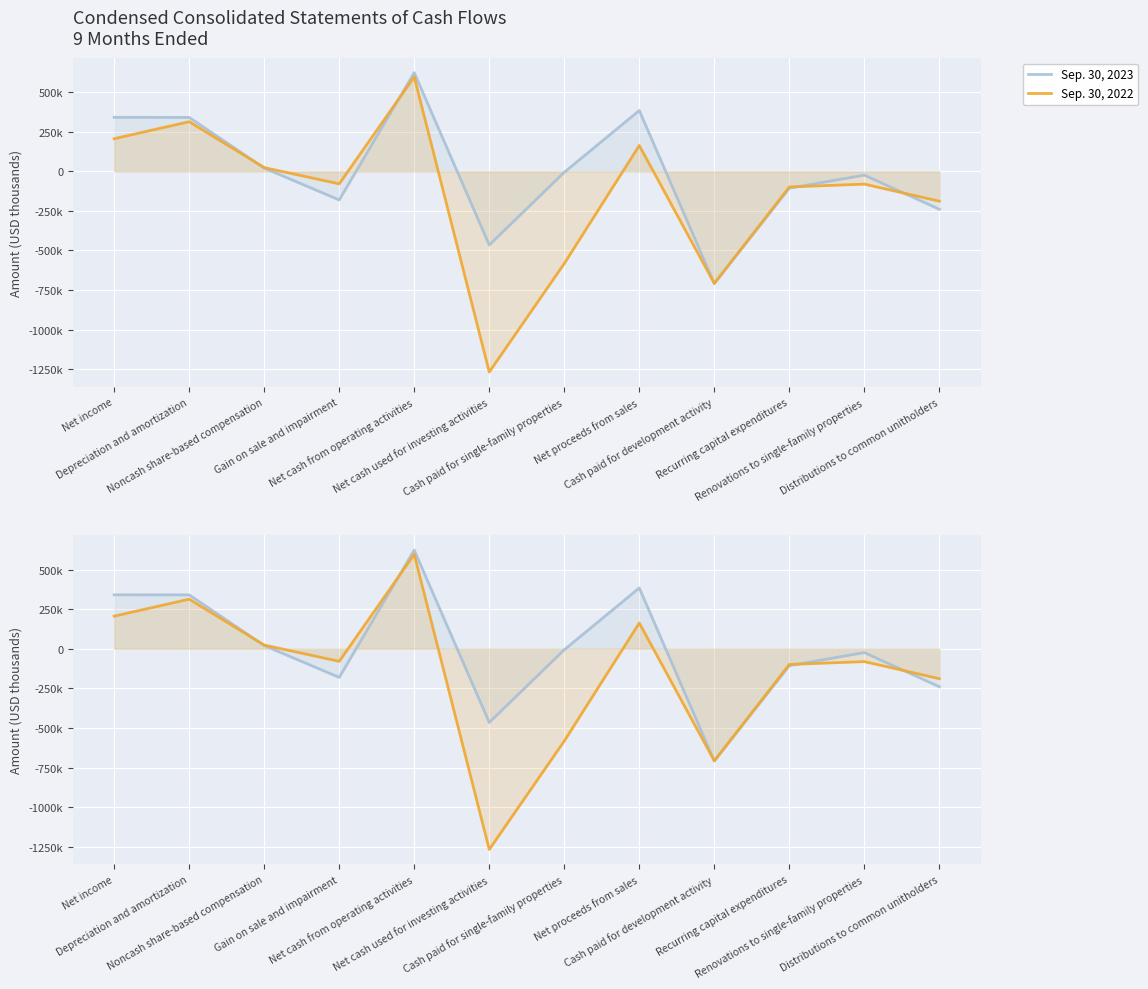

Reading left to right, list all the values displayed in this chart.

Sep. 30, 2023: Net income=341205	Depreciation and amortization=340779	Noncash share-based compensation=20748	Gain on sale and impairment=-180752	Net cash from operating activities=623374	Net cash used for investing activities=-465316	Cash paid for single-family properties=-5862	Net proceeds from sales=384343	Cash paid for development activity=-708823	Recurring capital expenditures=-106372	Renovations to single-family properties=-23886	Distributions to common unitholders=-239589
Sep. 30, 2022: Net income=206234	Depreciation and amortization=313688	Noncash share-based compensation=23728	Gain on sale and impairment=-79052	Net cash from operating activities=596788	Net cash used for investing activities=-1267654	Cash paid for single-family properties=-582442	Net proceeds from sales=163295	Cash paid for development activity=-707764	Recurring capital expenditures=-98763	Renovations to single-family properties=-80612	Distributions to common unitholders=-188689